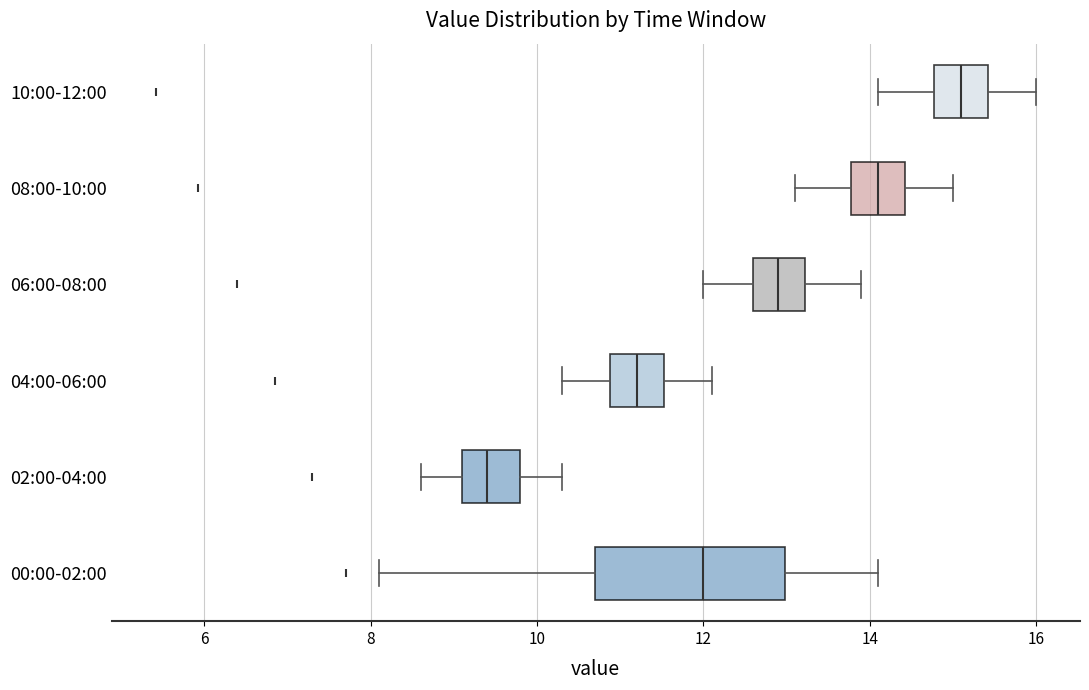

Which box's median line is the furthest to the right?

10:00-12:00